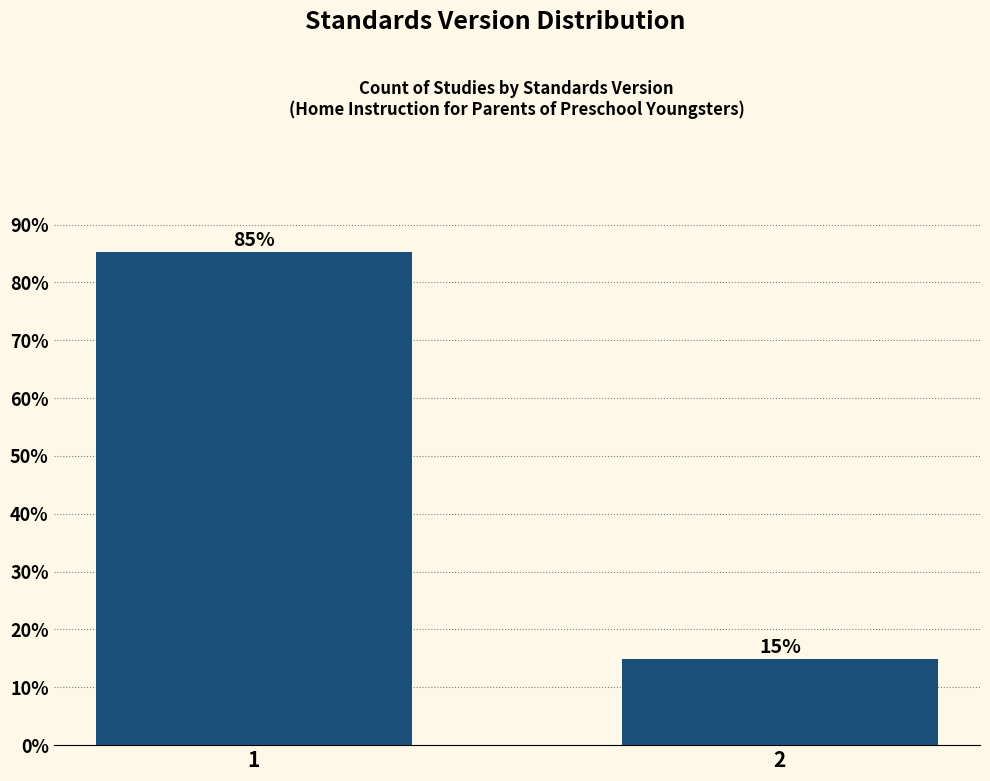

What is the value of the 1st bar from the left?

85.2